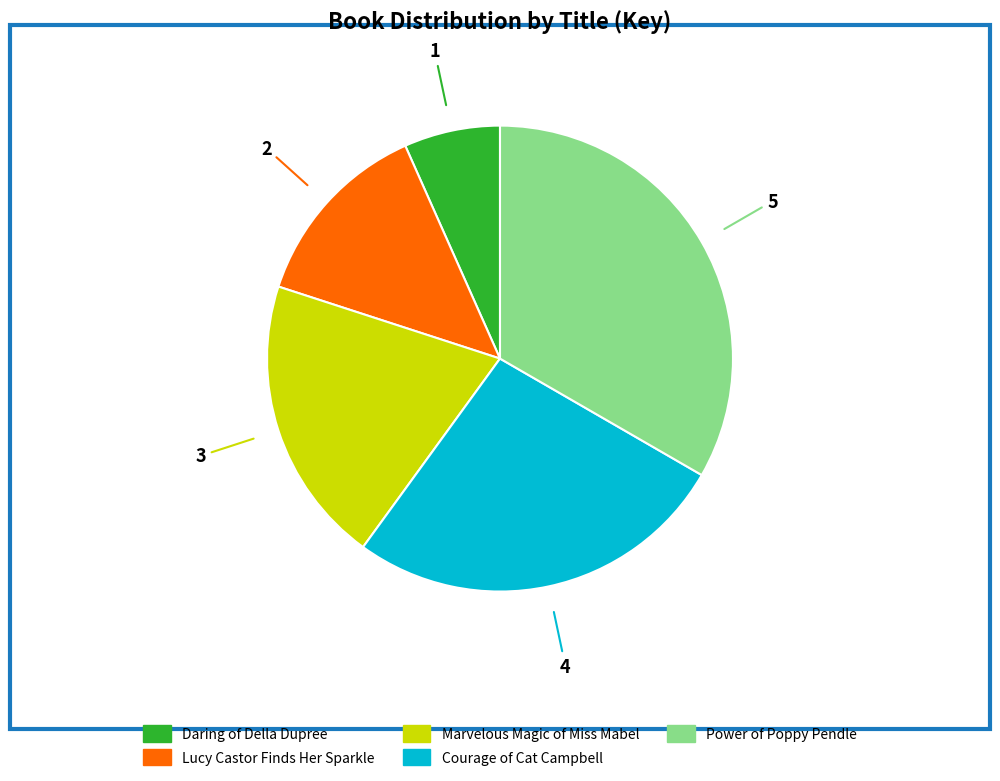

Is there a majority slice in this chart?

No